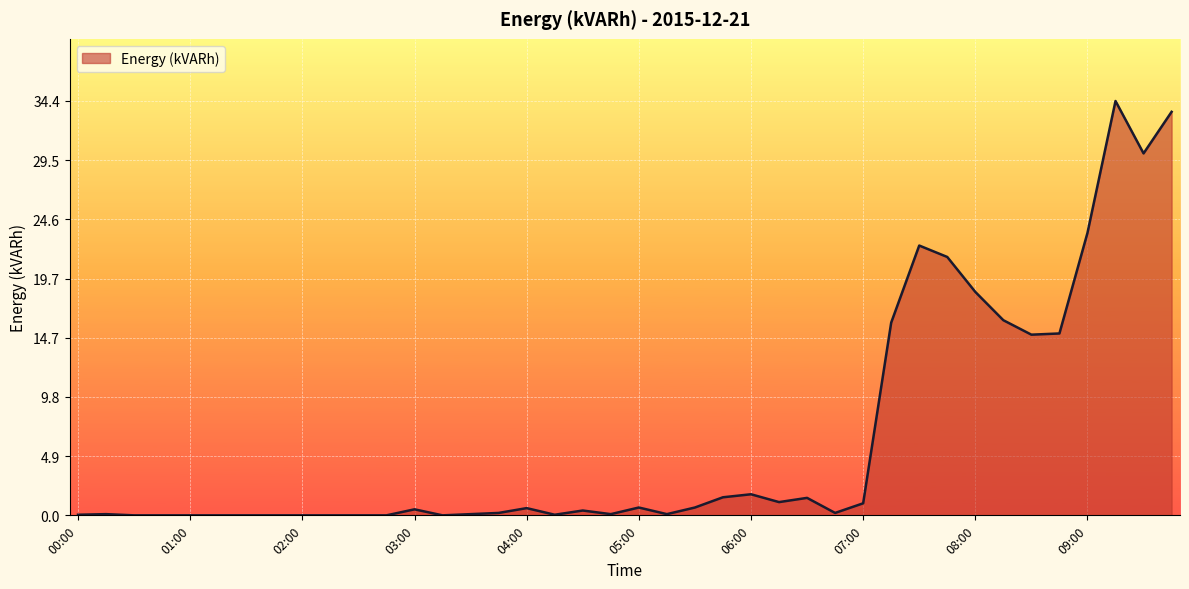

What is the difference between the maximum and minimum values?

34.4